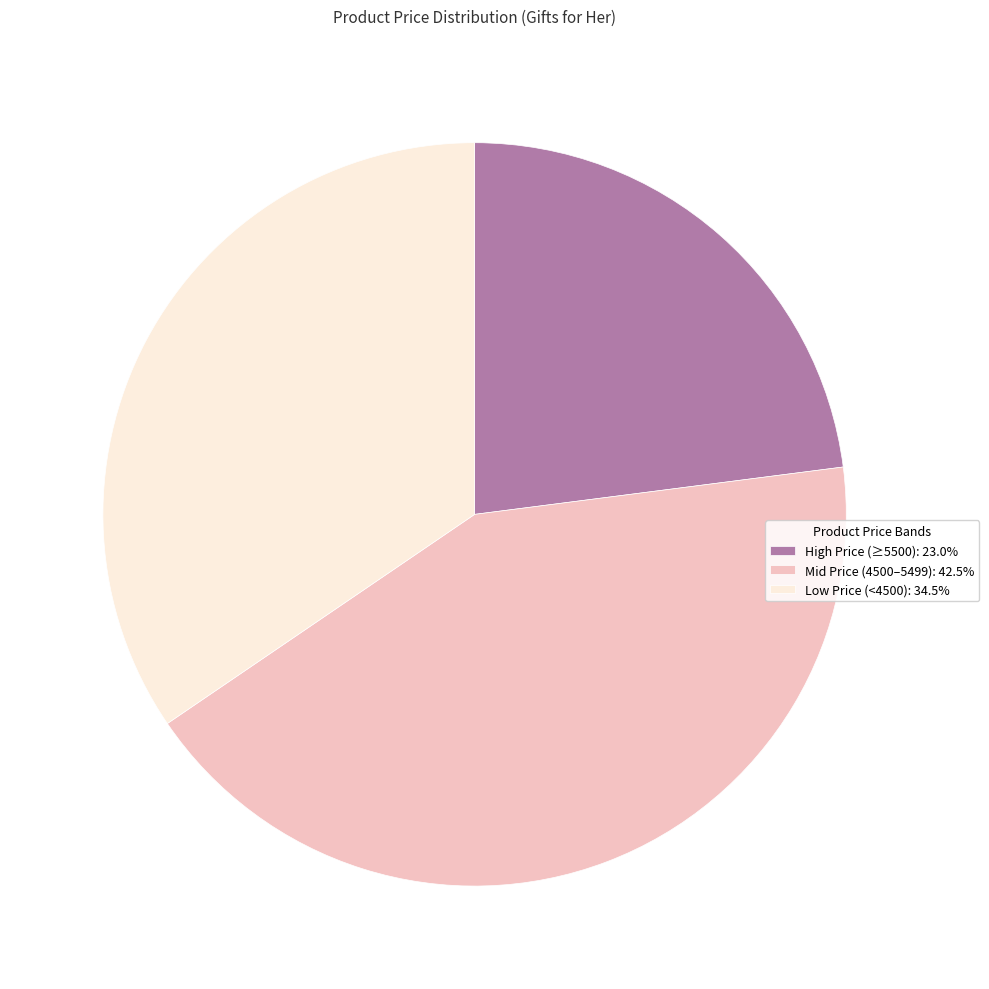

Do High Price (≥5500): 23.0% and Low Price (<4500): 34.5% together represent more than half of the pie?

Yes